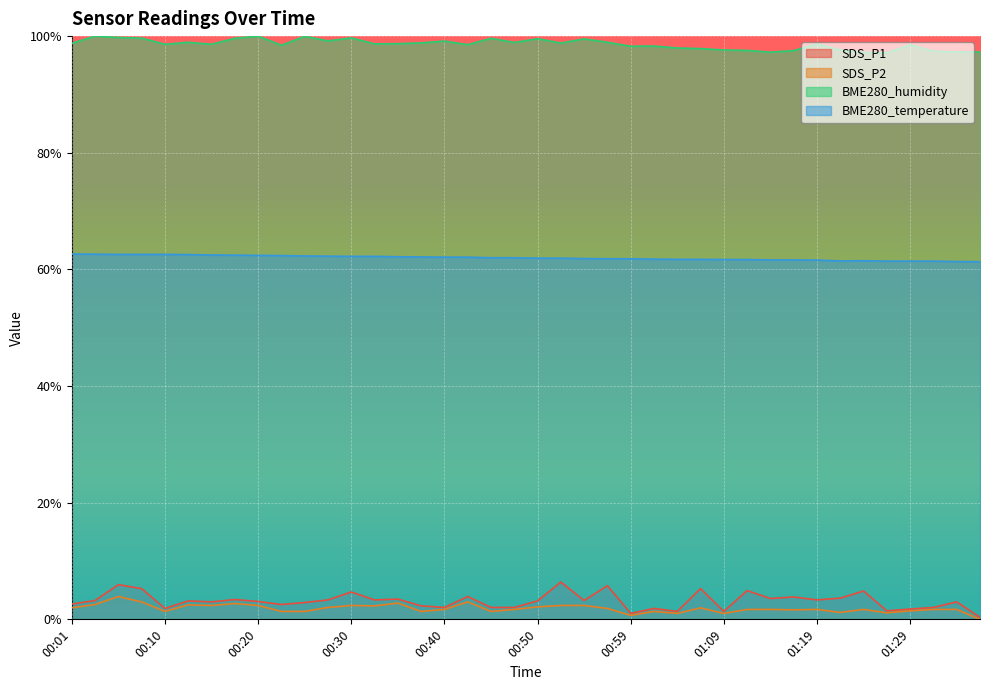

Does the chart display data point markers on the line(s)?

No